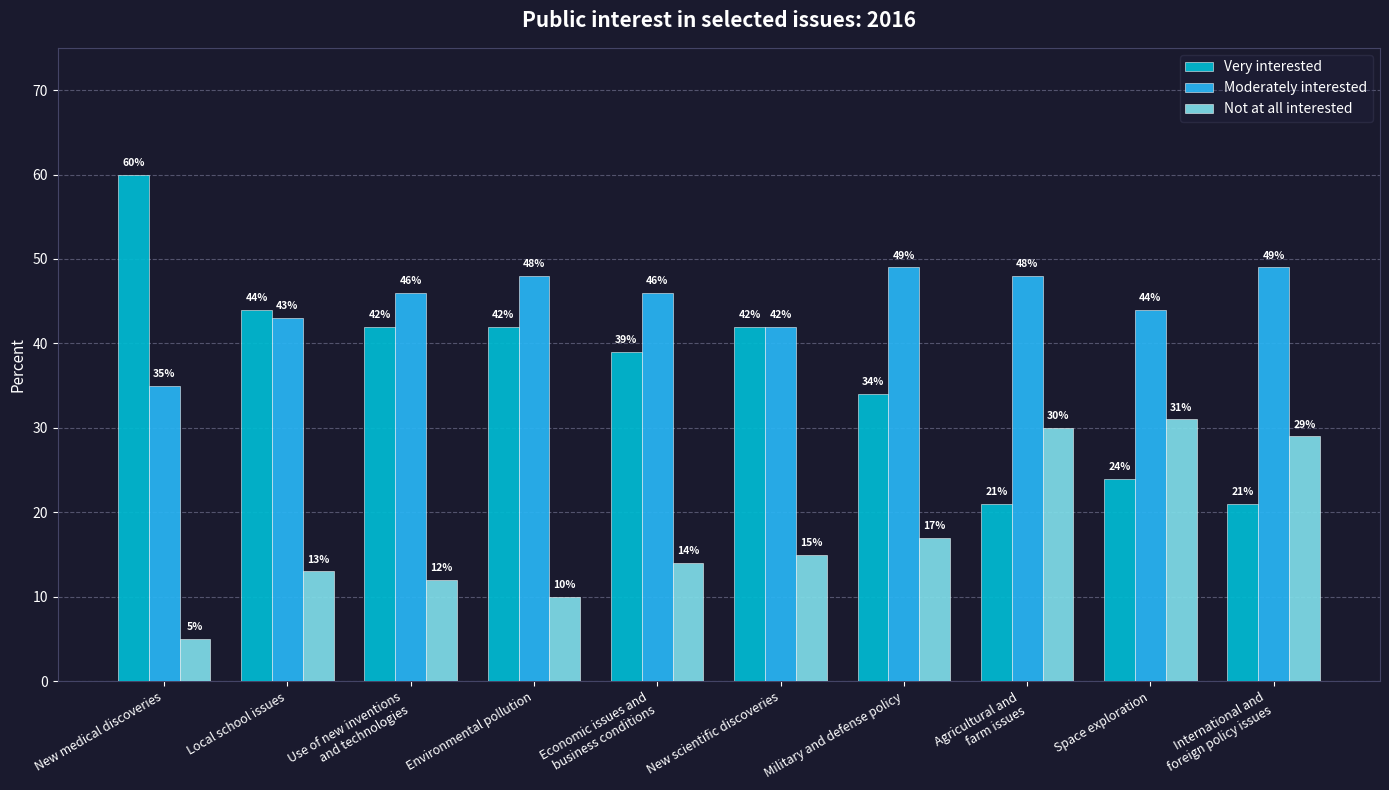

What is the highest value of the Very interested series?

60